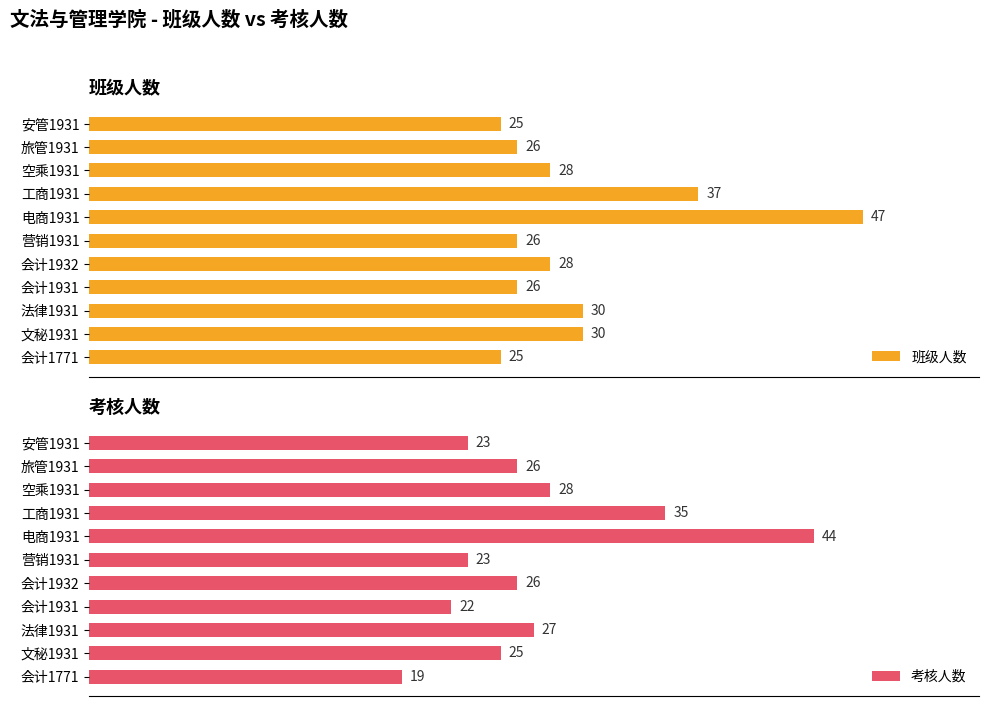

Does the chart contain stacked bars?

No